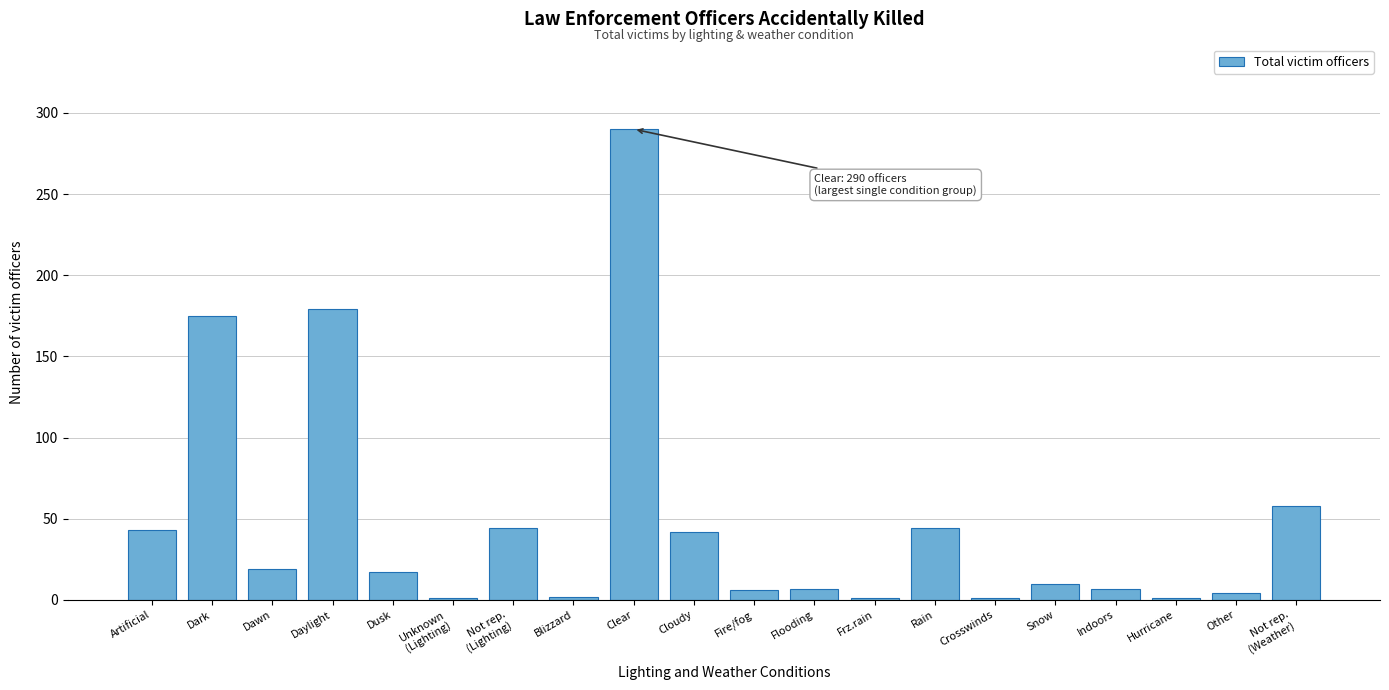

What is the greatest value displayed?

290